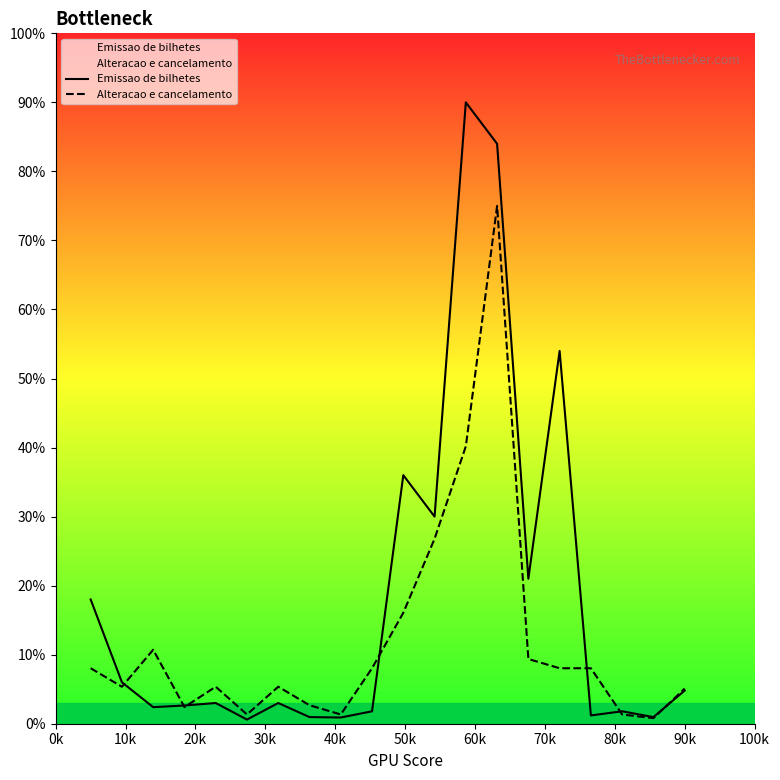

Is this an area chart (filled region under the line)?

No